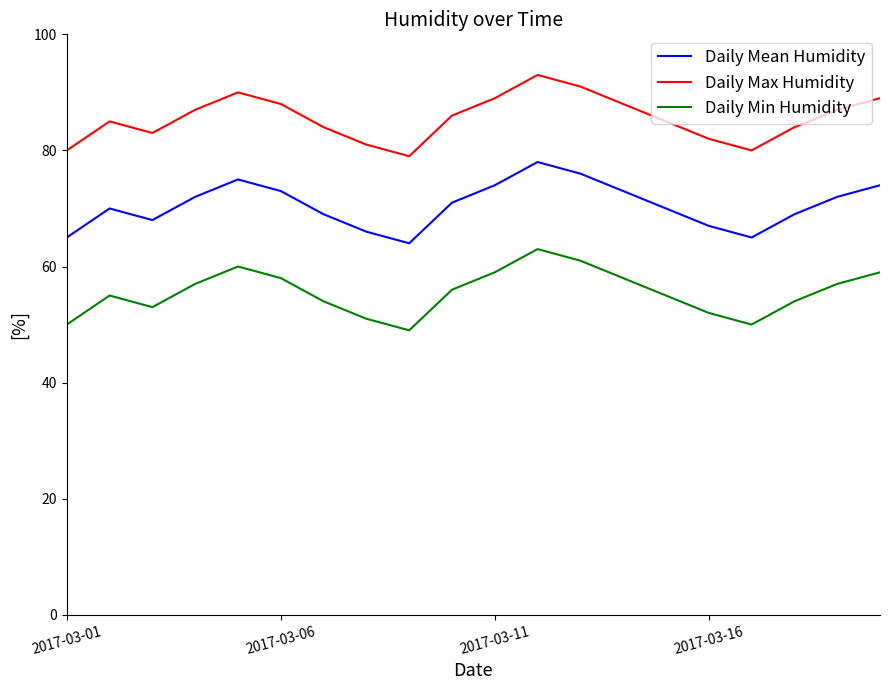

Rank the series by their average value, from highest to lowest.

Daily Max Humidity, Daily Mean Humidity, Daily Min Humidity